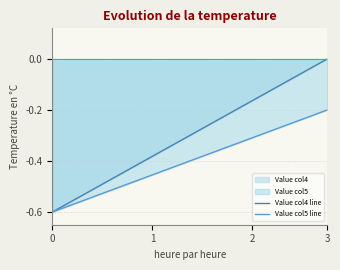

Count the number of data series in this chart.

2